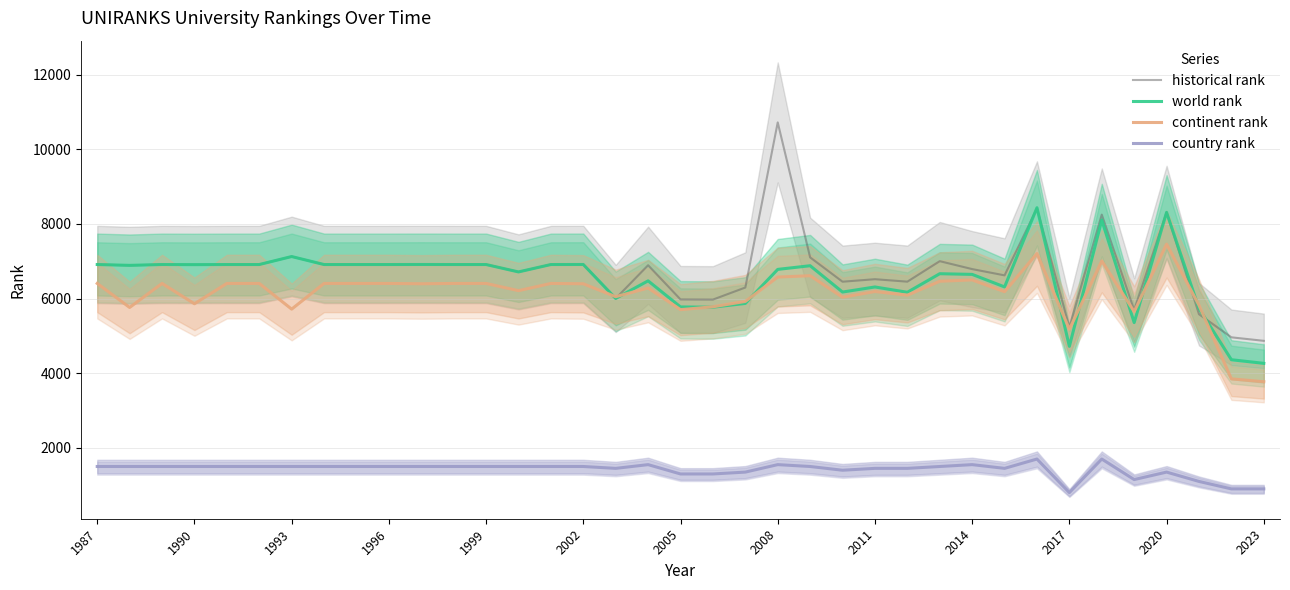

What is the average value of the country rank series?

1416.2